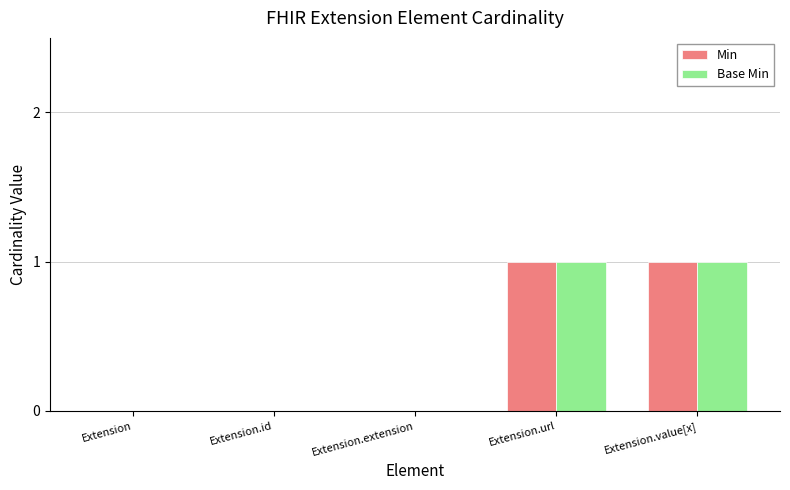

How many series are shown in this chart?

2